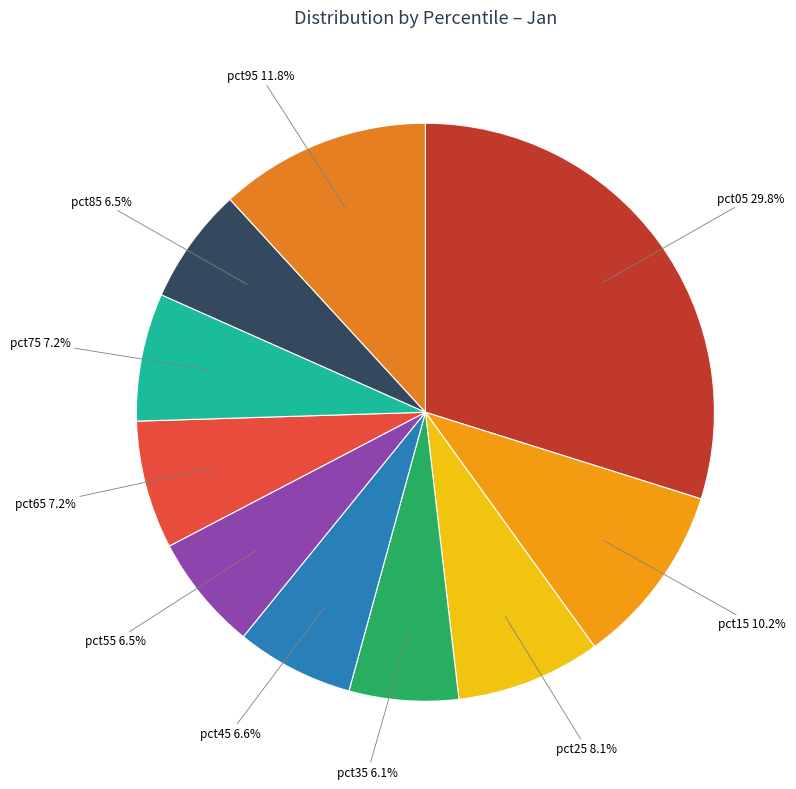

Is the sum of pct05 and pct65 greater than half?

No